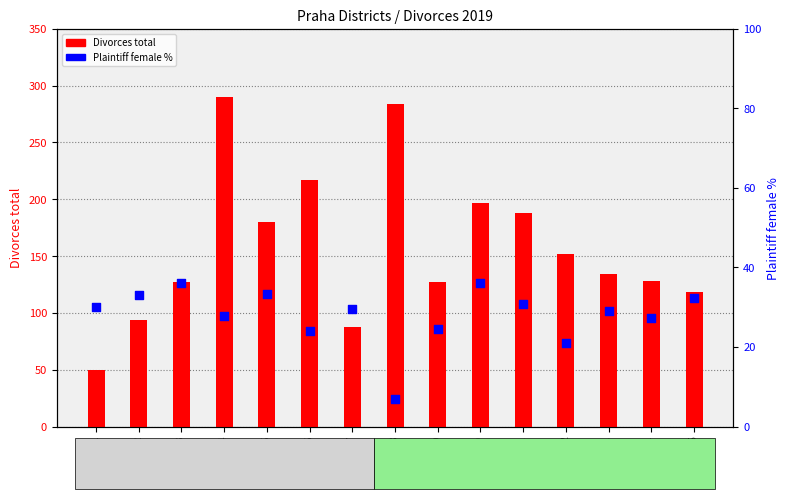

Which series has the largest Y range (max minus min)?

Divorces total